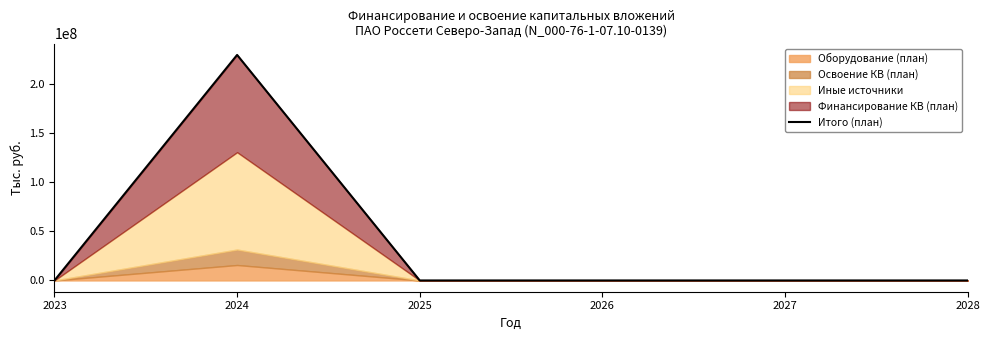

How many data points are above 0?

1